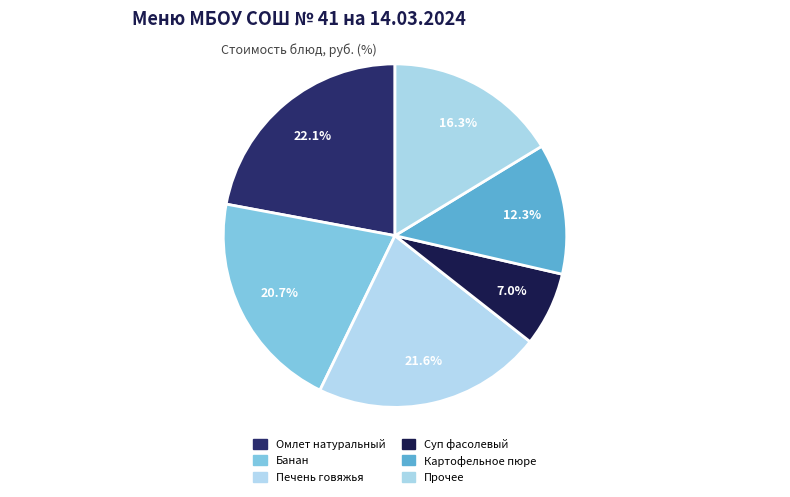

How many segments does this pie chart have?

6